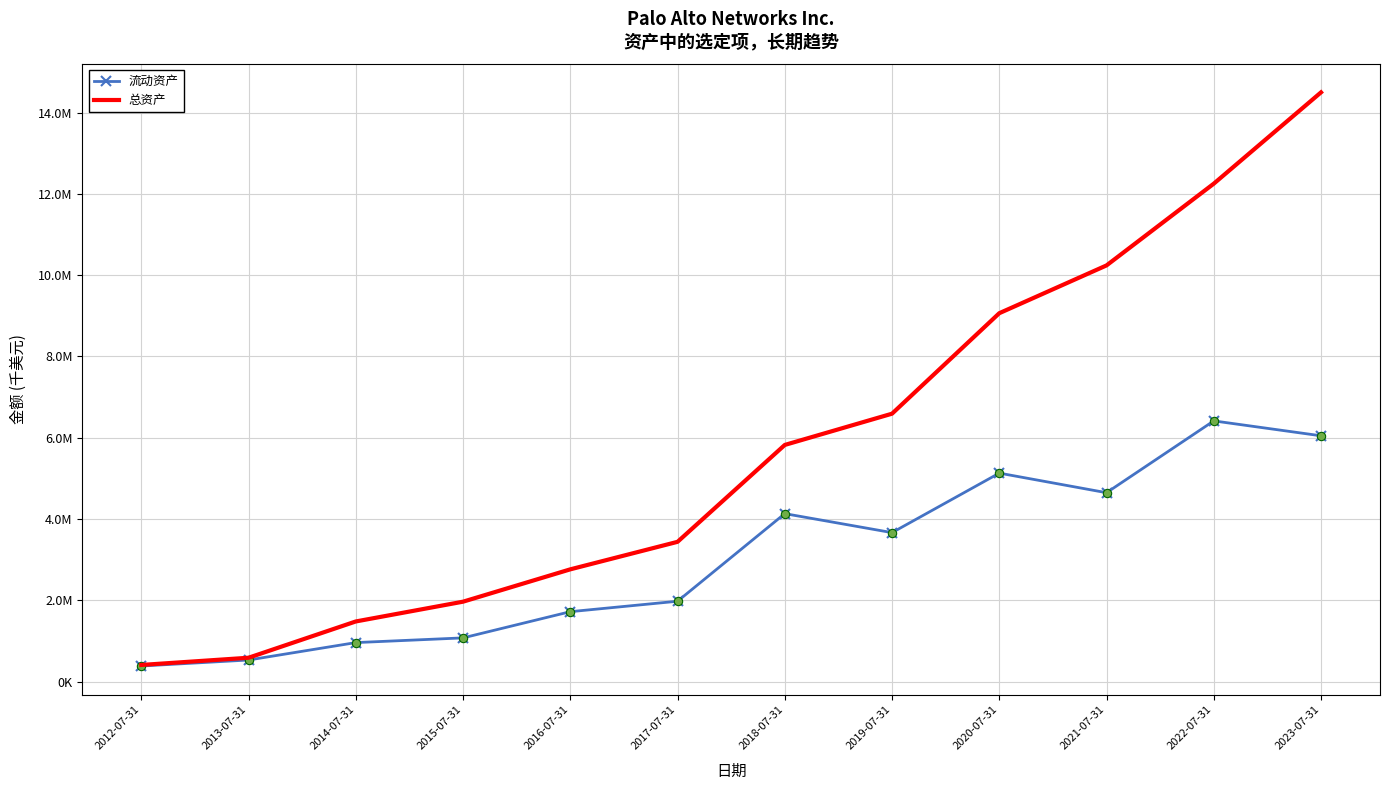

Which series has the largest range (max minus min)?

总资产